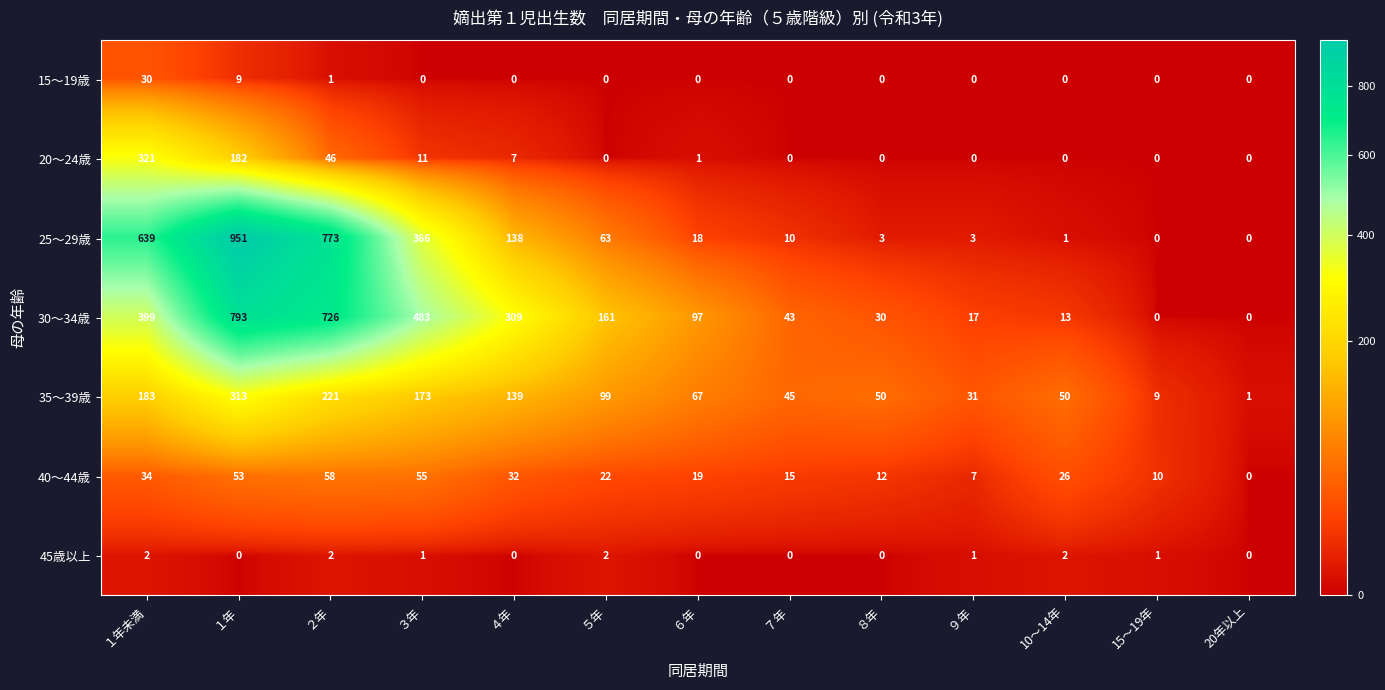

Which series has the largest range (max minus min)?

25～29歳